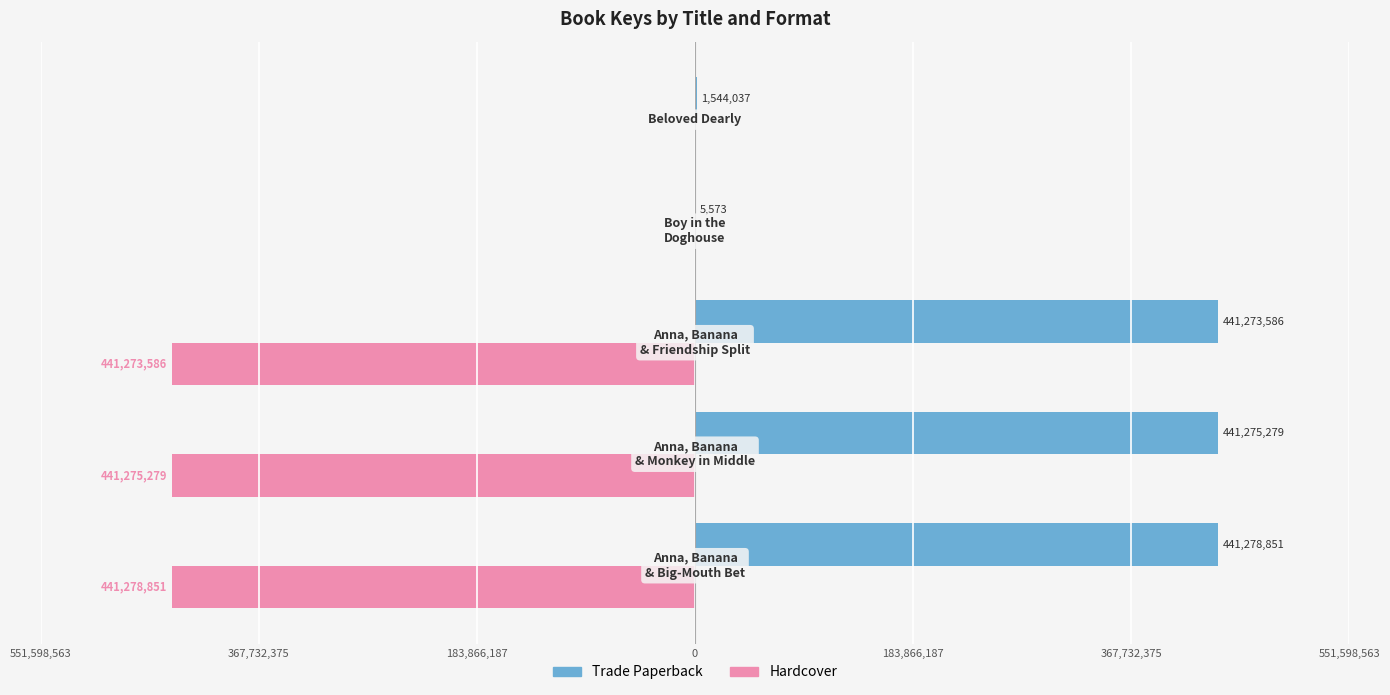

What are all the series names shown in the legend?

Trade Paperback, Hardcover